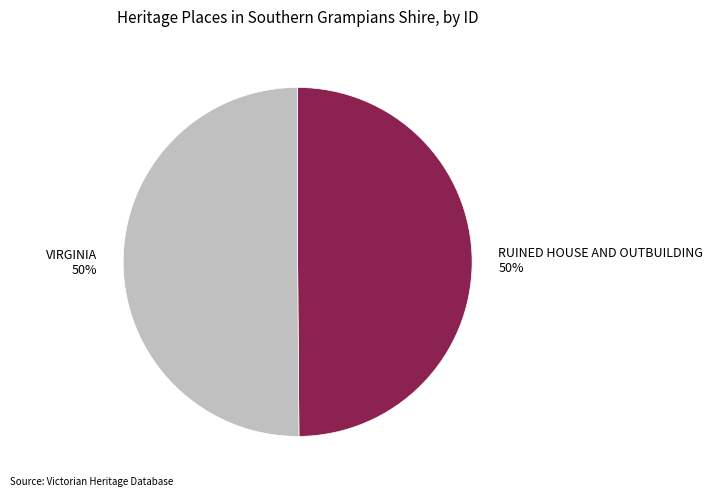

What percentage is the VIRGINIA slice, to the nearest percent?

50%